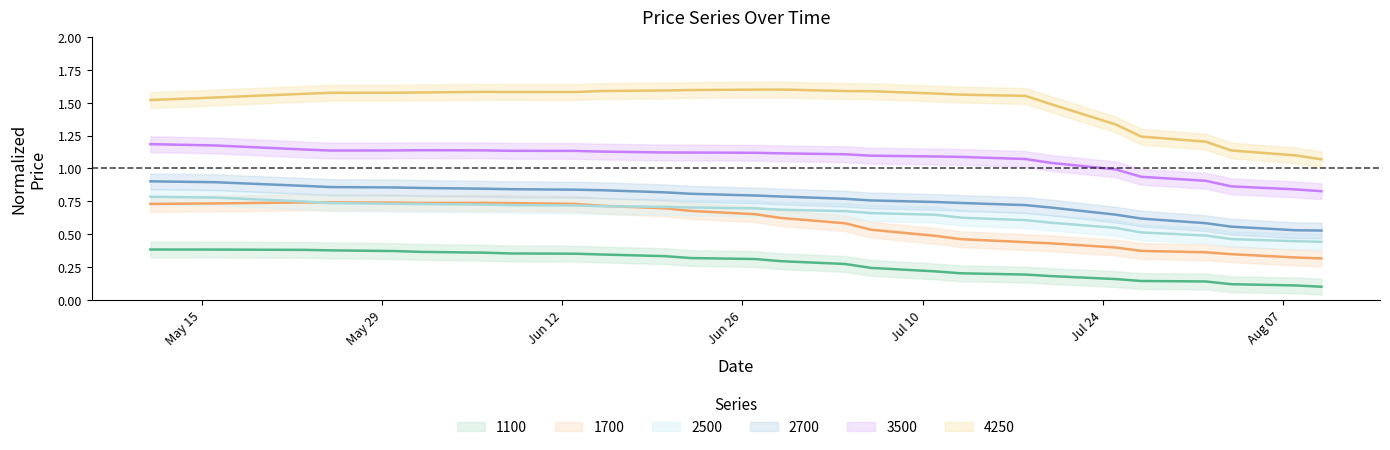

What value does the 2700 series have at 11.07.2023?

0.7